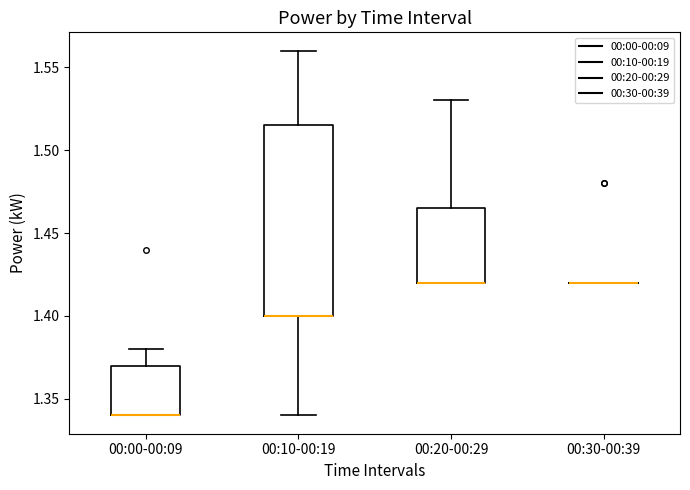

Reading left to right, read every box against the y-axis: the position of its median line, the range the box covers, and the ends of its whiskers. The values are not printed on the chart, so give them approximately, as read against the axis.

00:00-00:09: median 1.340 (drawn on the box's lower edge), box 1.340 to 1.370, whiskers 1.340 to 1.380
00:10-00:19: median 1.400 (drawn on the box's lower edge), box 1.400 to 1.515, whiskers 1.340 to 1.560
00:20-00:29: median 1.420 (drawn on the box's lower edge), box 1.420 to 1.465, whiskers 1.420 to 1.530
00:30-00:39: box collapsed to a line at 1.420, whiskers 1.420 to 1.420